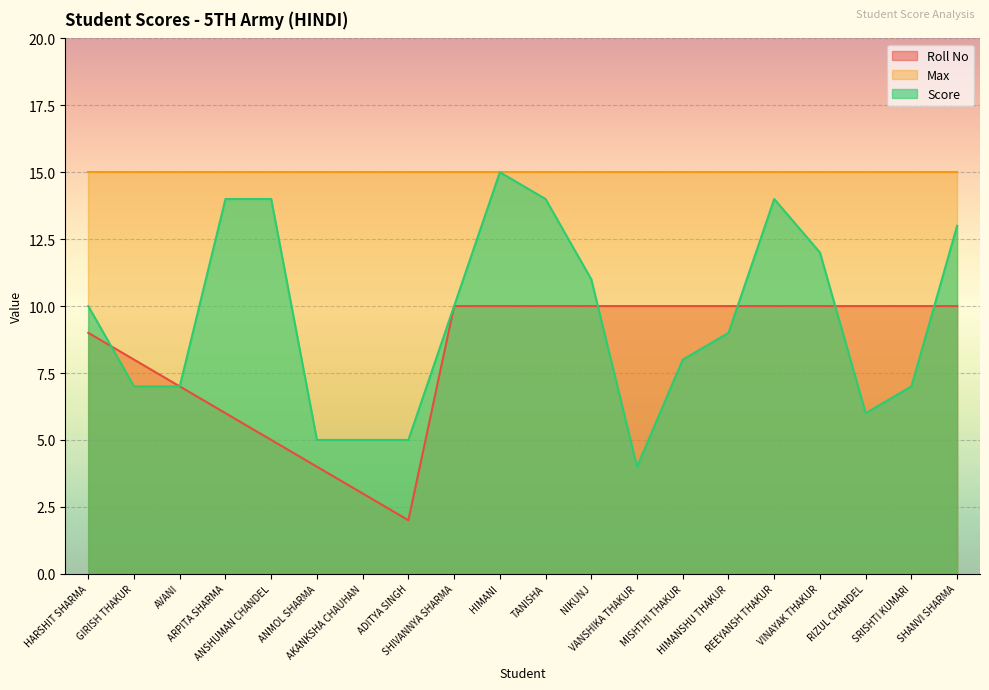

Which series changed the most between AKANKSHA CHAUHAN and SHIVANNYA SHARMA?

Roll No